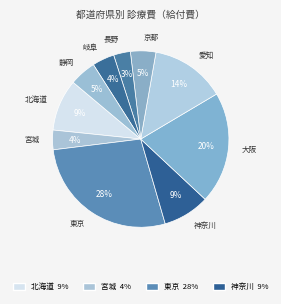

How many slices are in this pie chart?

10